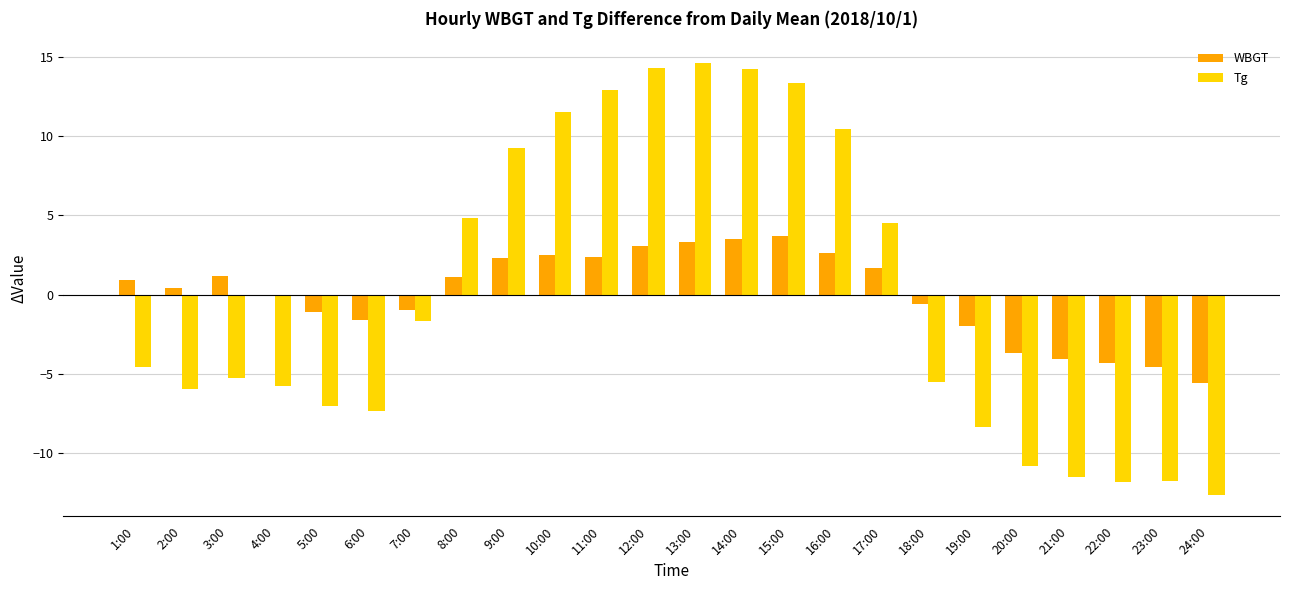

Which series changed the most between 14:00 and 19:00?

Tg